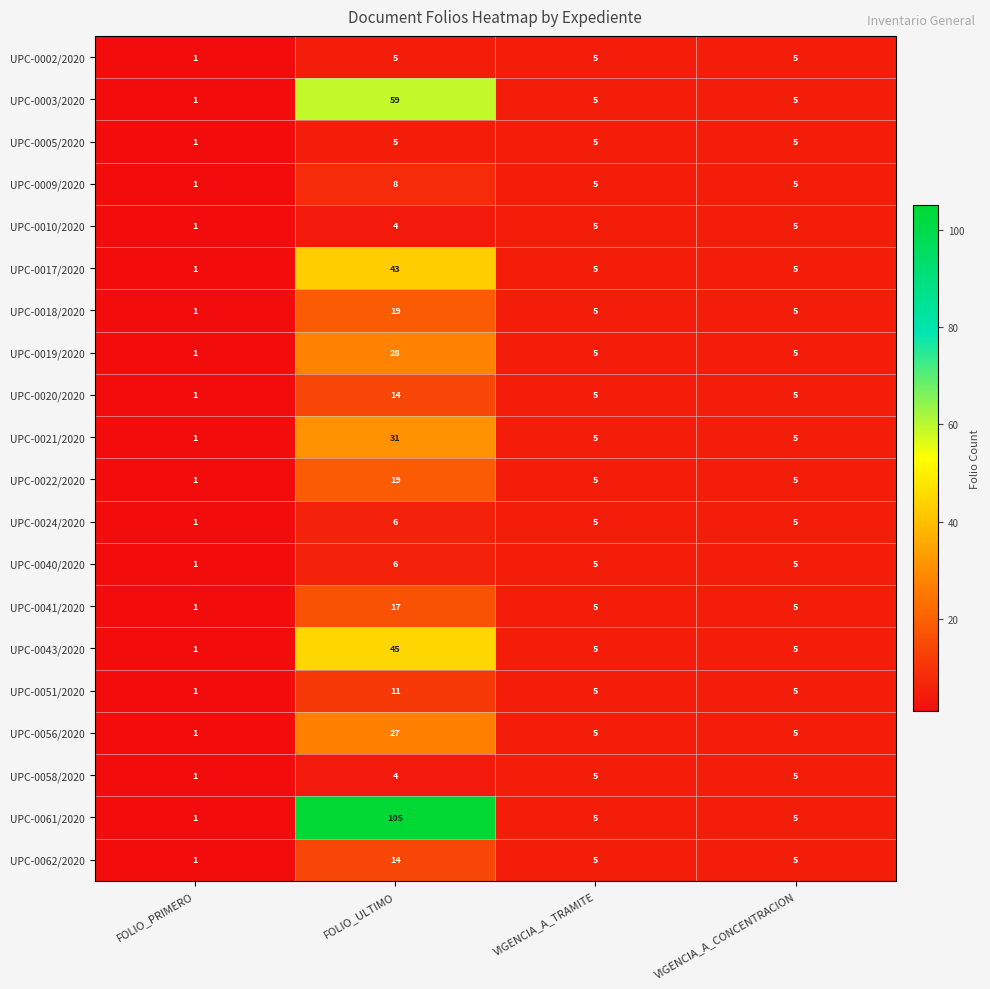

What is the sum of the UPC-0043/2020 values at VIGENCIA_A_CONCENTRACION and FOLIO_ULTIMO?

50